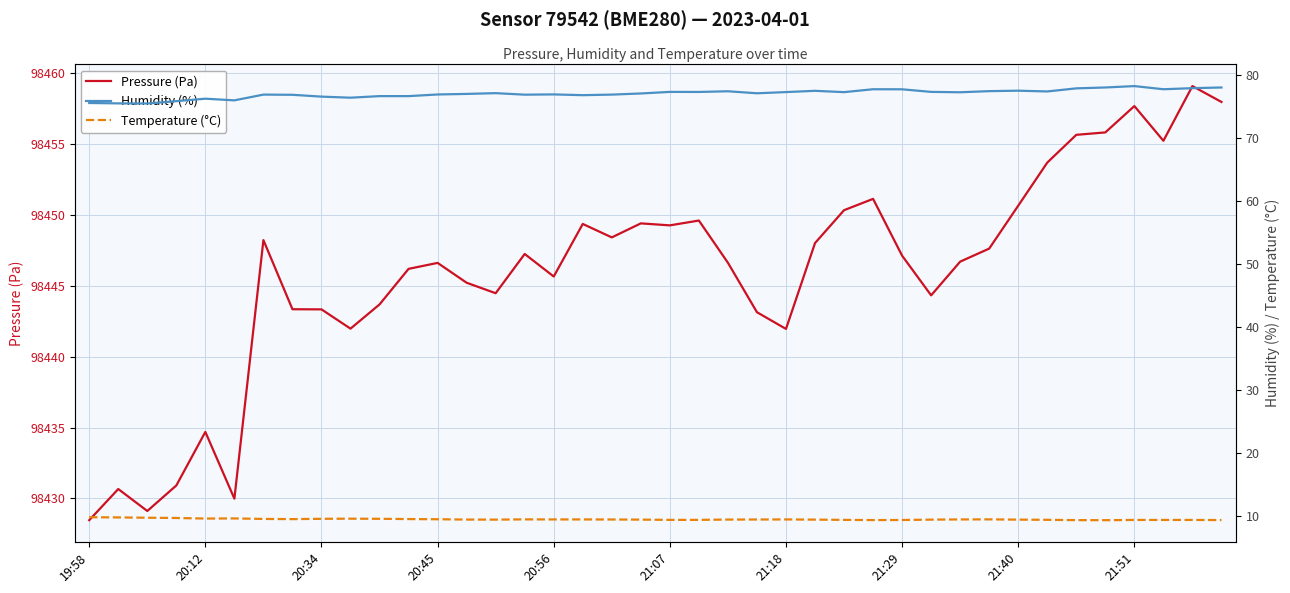

What is the highest value of the Pressure (Pa) series?

98459.1